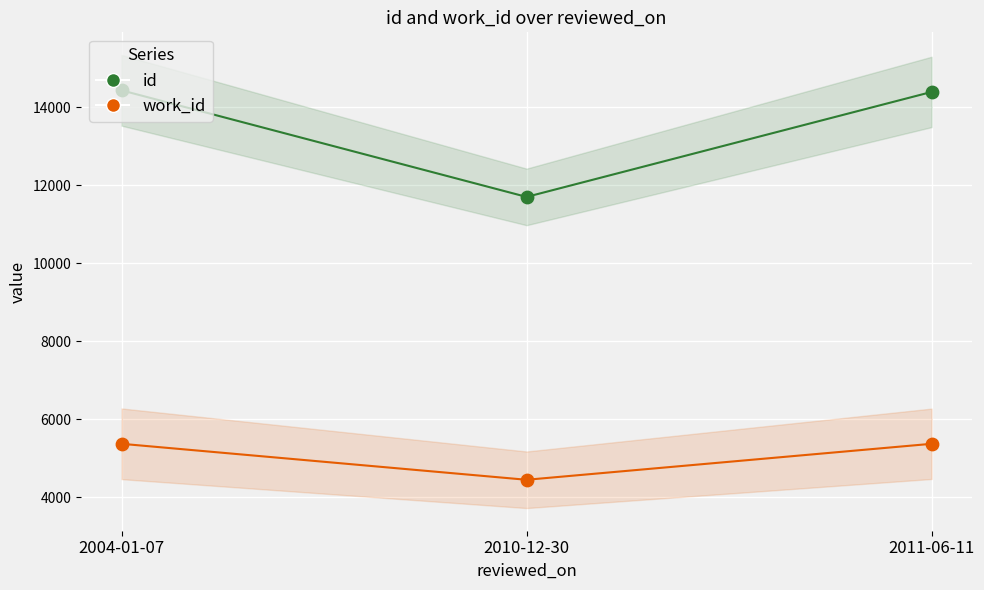

Is the value of work_id at 2004-01-07 greater than the value of id at 2010-12-30?

No